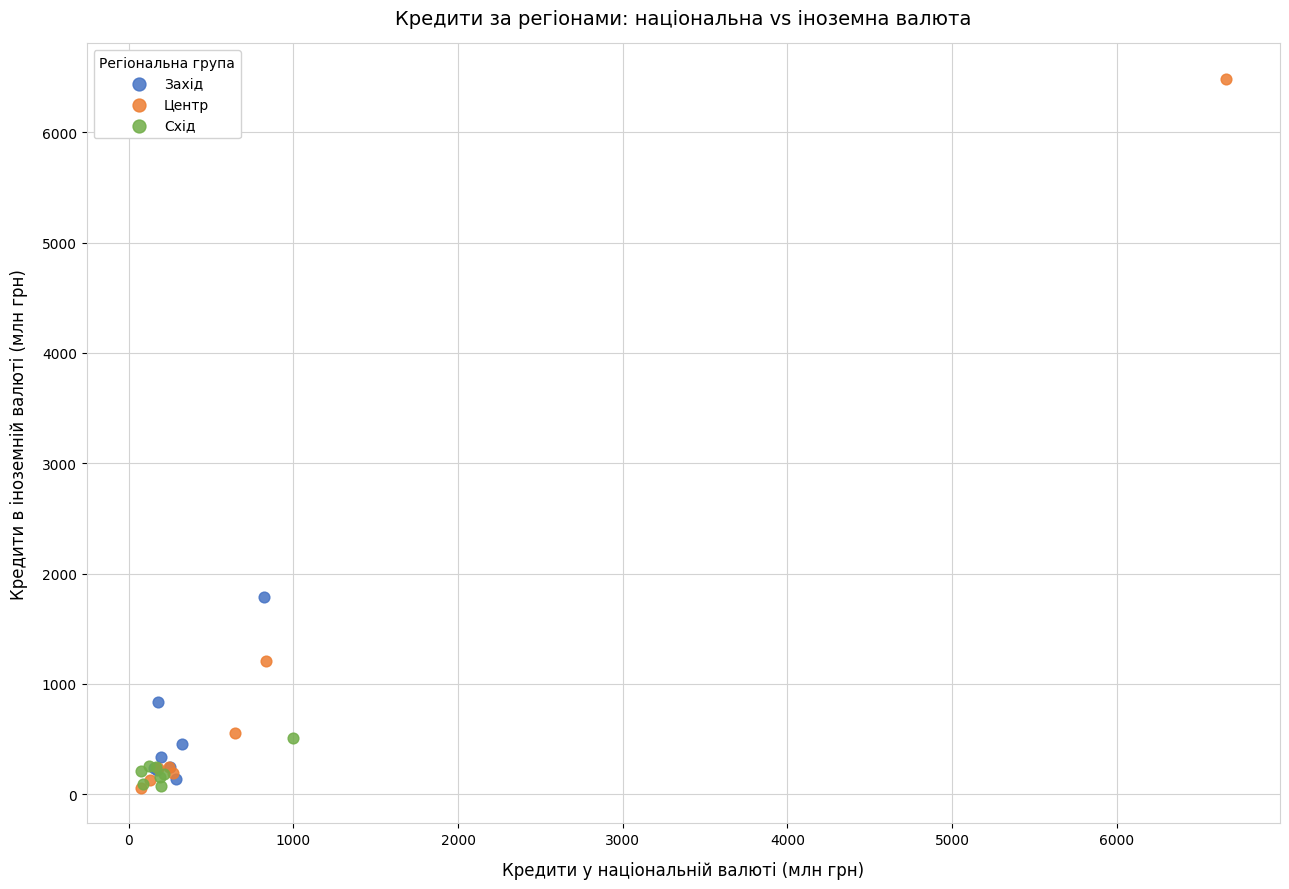

Which series contains the highest Y value?

Центр